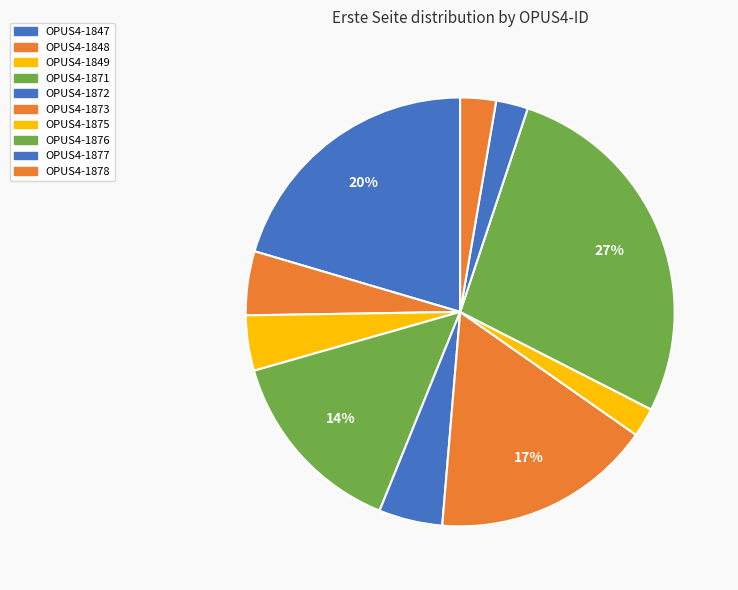

To the nearest percent, what is the combined percentage of OPUS4-1848 and OPUS4-1878?

8%